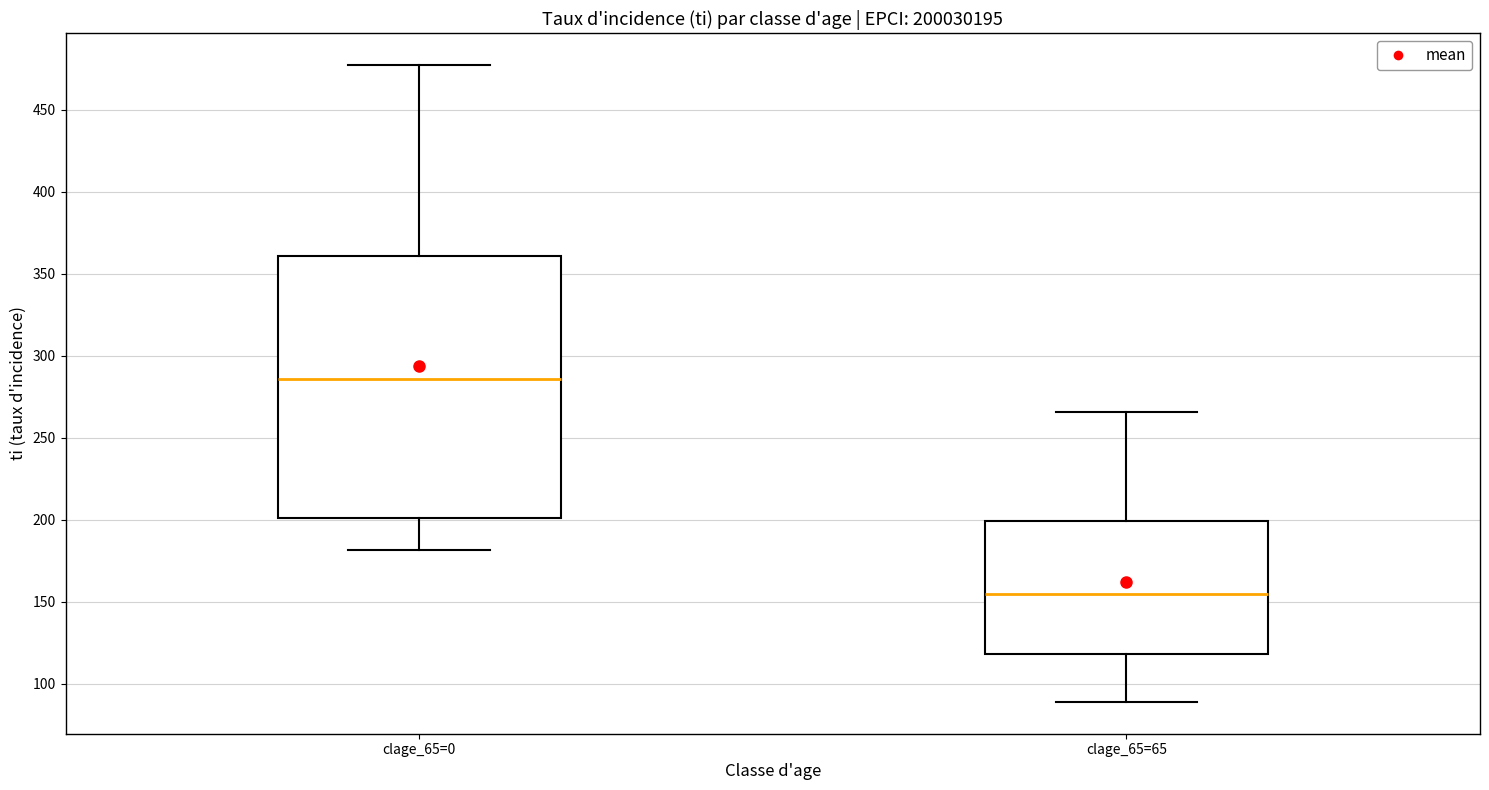

Reading left to right, read every box against the y-axis: the position of its median line, the range the box covers, and the ends of its whiskers. The values are not printed on the chart, so give them approximately, as read against the axis.

clage_65=0: median 285, box 200 to 360, whiskers 180 to 475
clage_65=65: median 155, box 120 to 200, whiskers 90 to 265